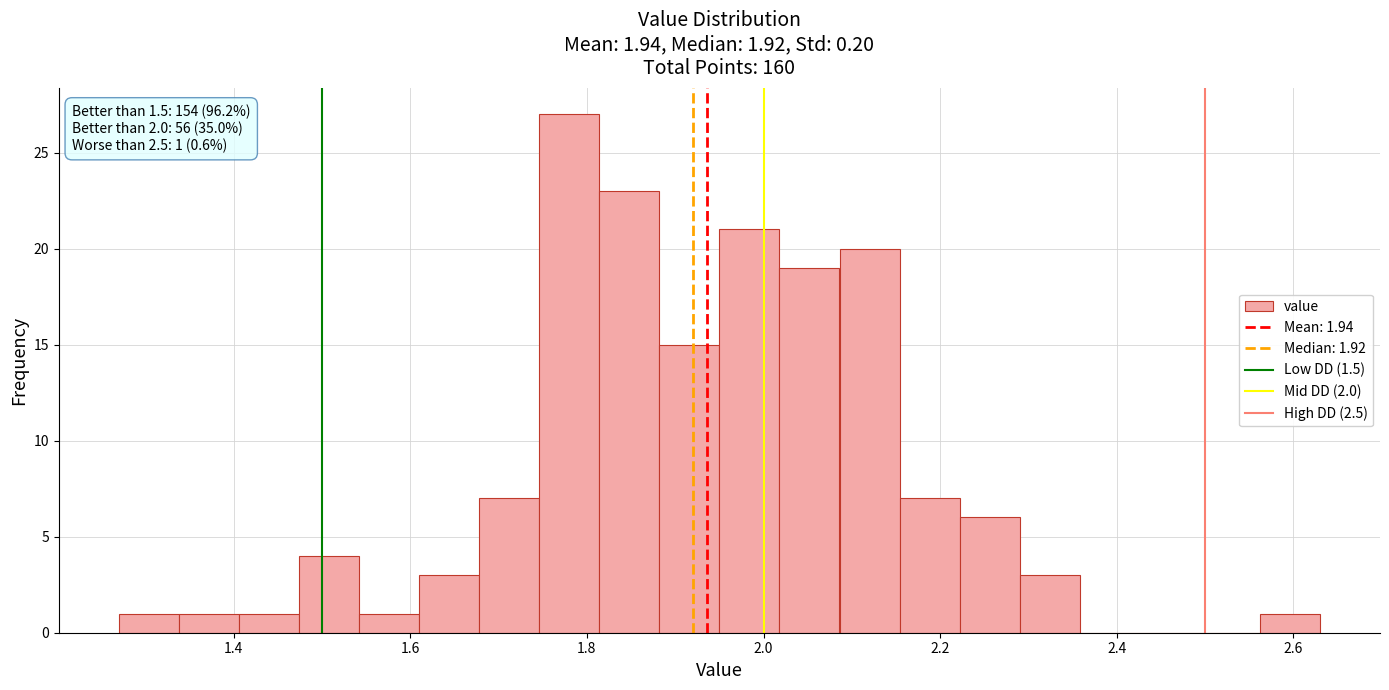

Around what value on the x-axis is the tallest bar? Give the approximate position of its centre, as read against the axis.

1.78